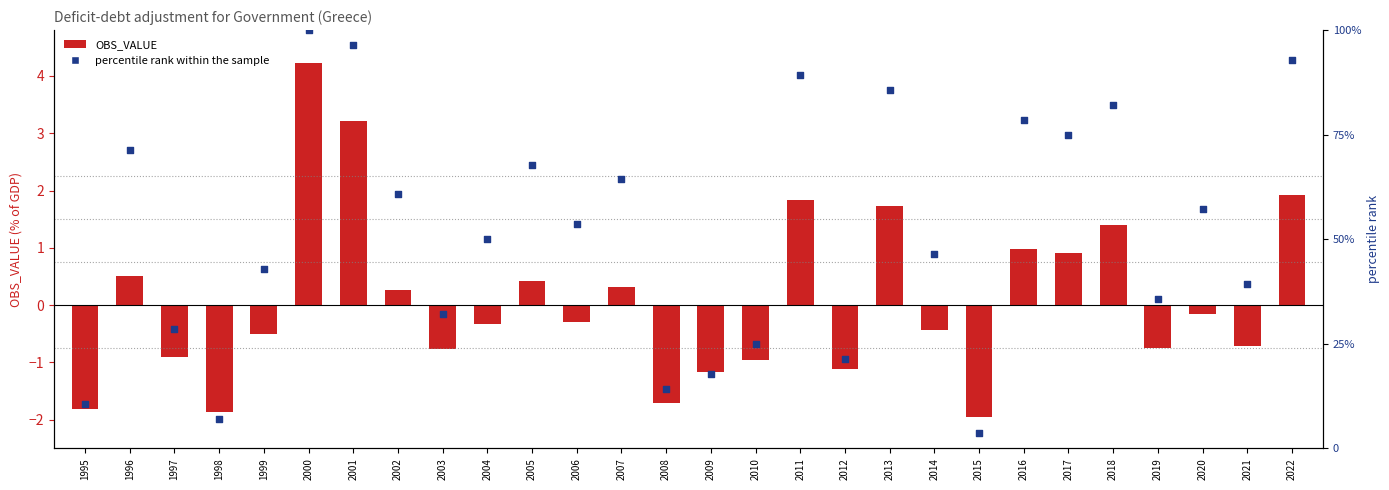

Is the value of OBS_VALUE at 2007 greater than the value of percentile rank within the sample at 2001?

No